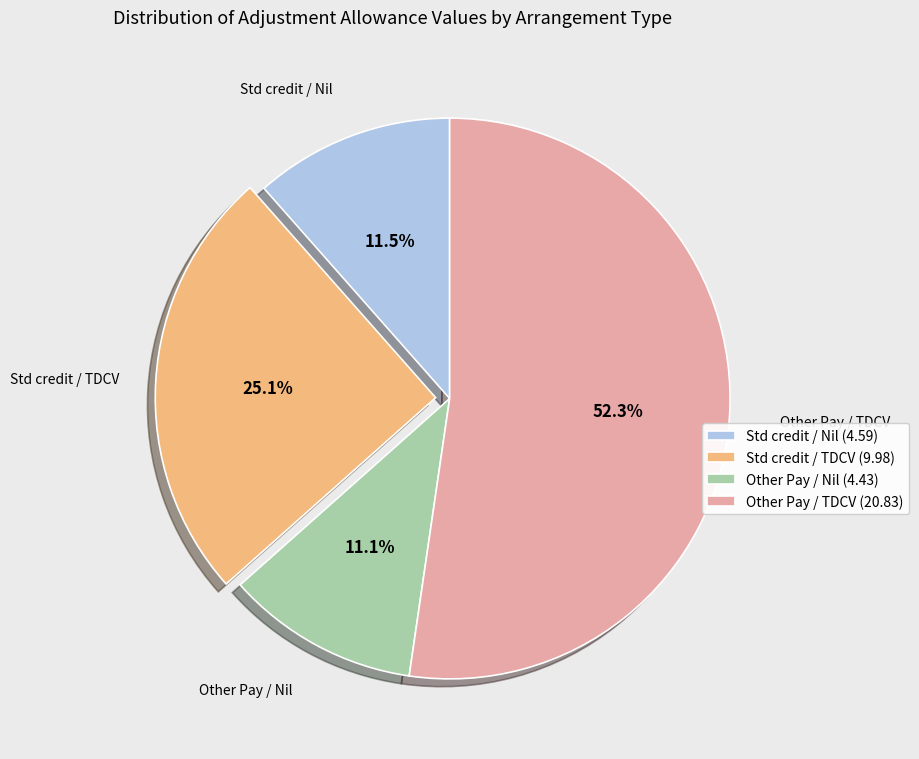

Which has a higher value, Std credit / Nil or Std credit / TDCV?

Std credit / TDCV